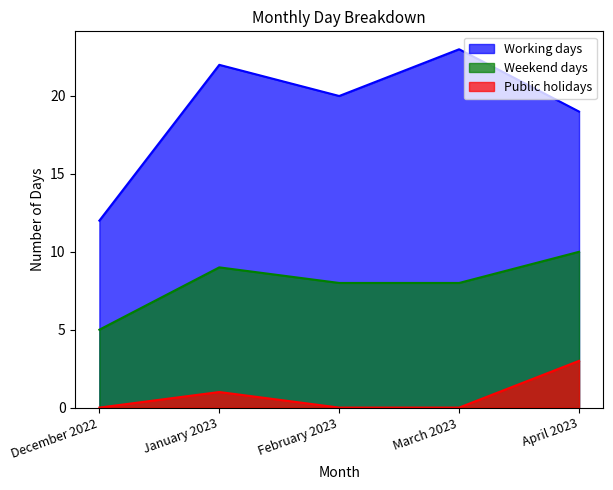

What is the value of the Public holidays point at the 2nd from the left?

1